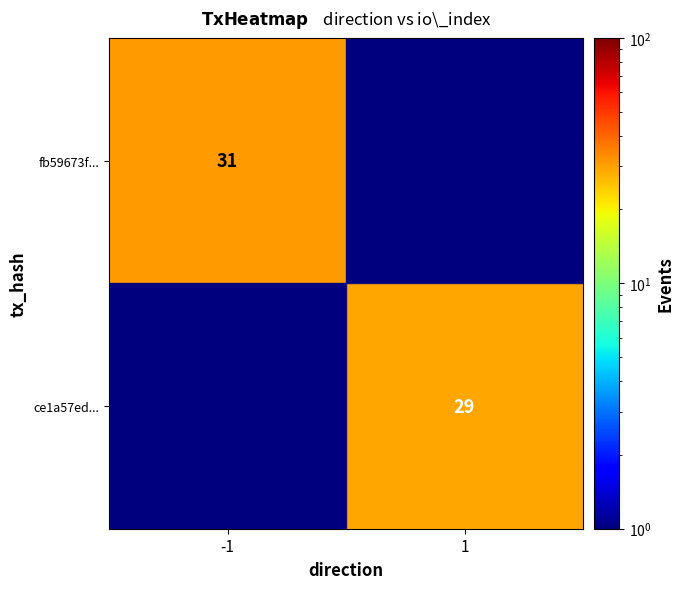

True or false: ce1a57ed... has a value of 37.8 at 1.

False